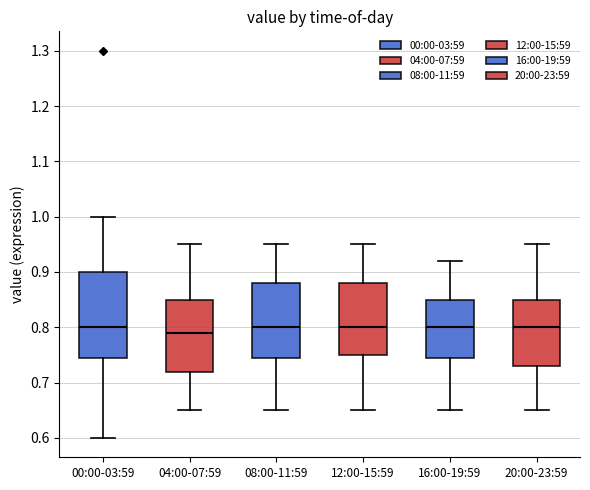

Reading left to right, transcribe this box plot: for each box, give where its median line is, the range the box spans, and where its two whiskers end, as read against the y-axis. The values are not printed on the chart, so give them approximately, as read against the axis.

00:00-03:59: median 0.80, box 0.75 to 0.90, whiskers 0.60 to 1.00
04:00-07:59: median 0.79, box 0.72 to 0.85, whiskers 0.65 to 0.95
08:00-11:59: median 0.80, box 0.75 to 0.88, whiskers 0.65 to 0.95
12:00-15:59: median 0.80, box 0.75 to 0.88, whiskers 0.65 to 0.95
16:00-19:59: median 0.80, box 0.75 to 0.85, whiskers 0.65 to 0.92
20:00-23:59: median 0.80, box 0.73 to 0.85, whiskers 0.65 to 0.95